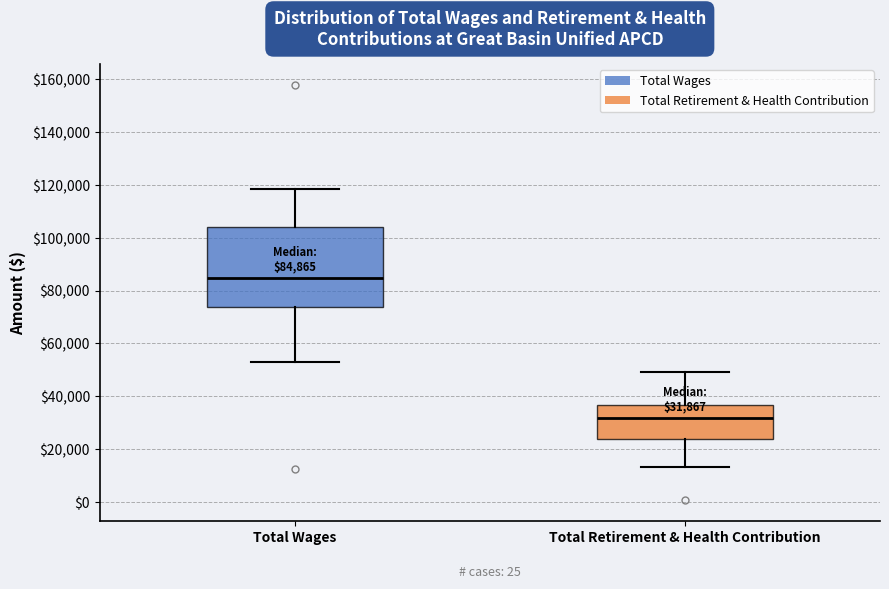

Which box is the tallest, from its lower edge to its upper edge?

Total Wages